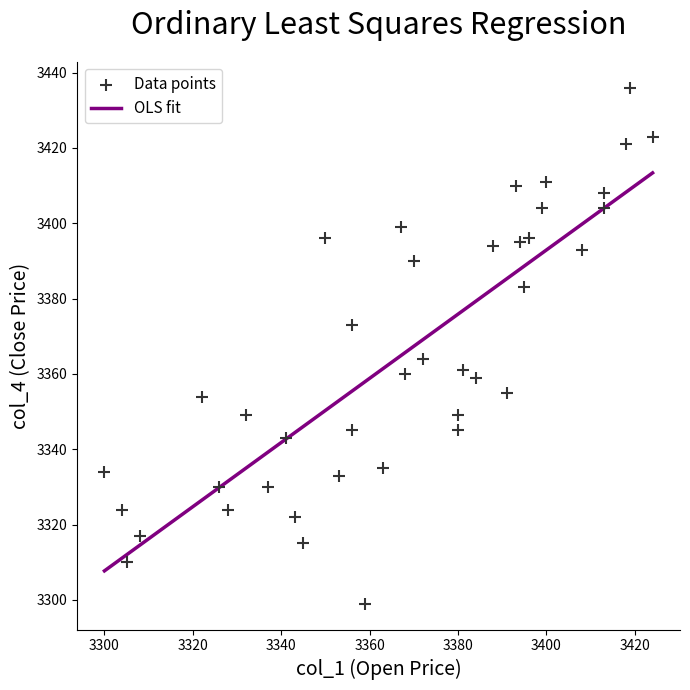

What Y value in the scatter plot is closest to 3367?

3364